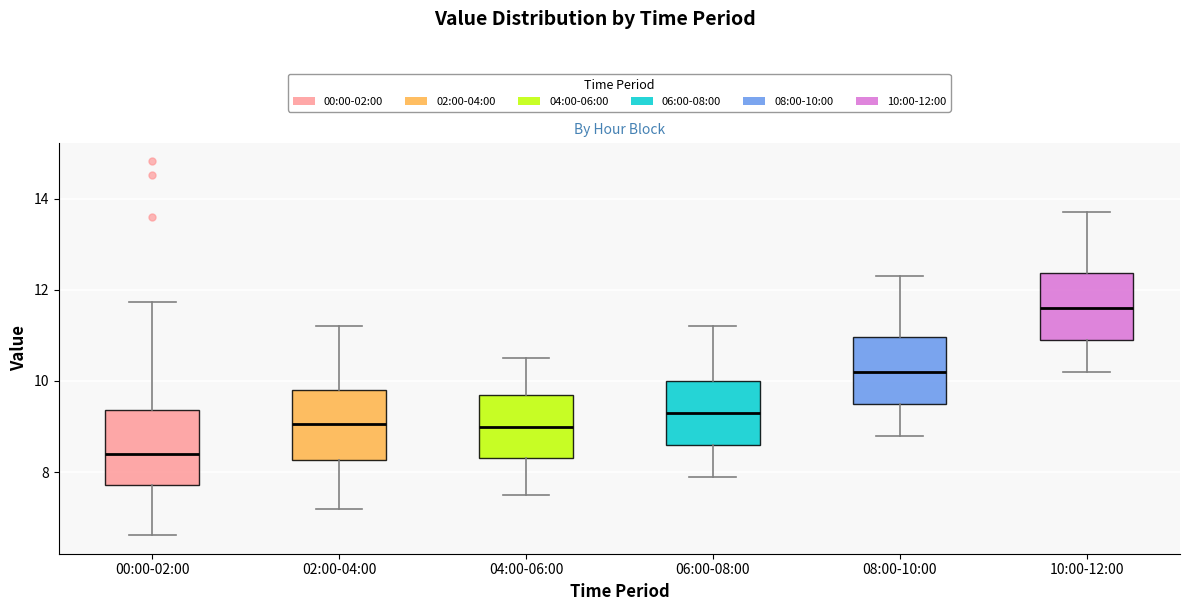

Reading left to right, read every box against the y-axis: the position of its median line, the range the box covers, and the ends of its whiskers. The values are not printed on the chart, so give them approximately, as read against the axis.

00:00-02:00: median 8.4, box 7.8 to 9.4, whiskers 6.6 to 11.8
02:00-04:00: median 9.0, box 8.2 to 9.8, whiskers 7.2 to 11.2
04:00-06:00: median 9.0, box 8.4 to 9.8, whiskers 7.6 to 10.6
06:00-08:00: median 9.4, box 8.6 to 10.0, whiskers 8.0 to 11.2
08:00-10:00: median 10.2, box 9.6 to 11.0, whiskers 8.8 to 12.4
10:00-12:00: median 11.6, box 11.0 to 12.4, whiskers 10.2 to 13.8